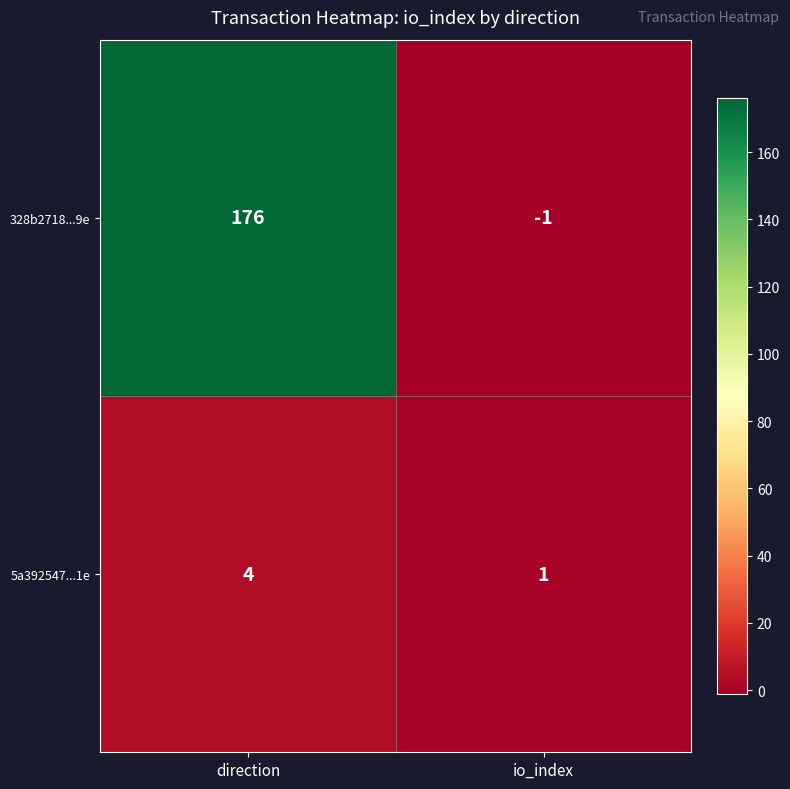

Reading left to right, transcribe all the data shown in this chart.

328b2718...9e: 176	-1
5a392547...1e: 4	1